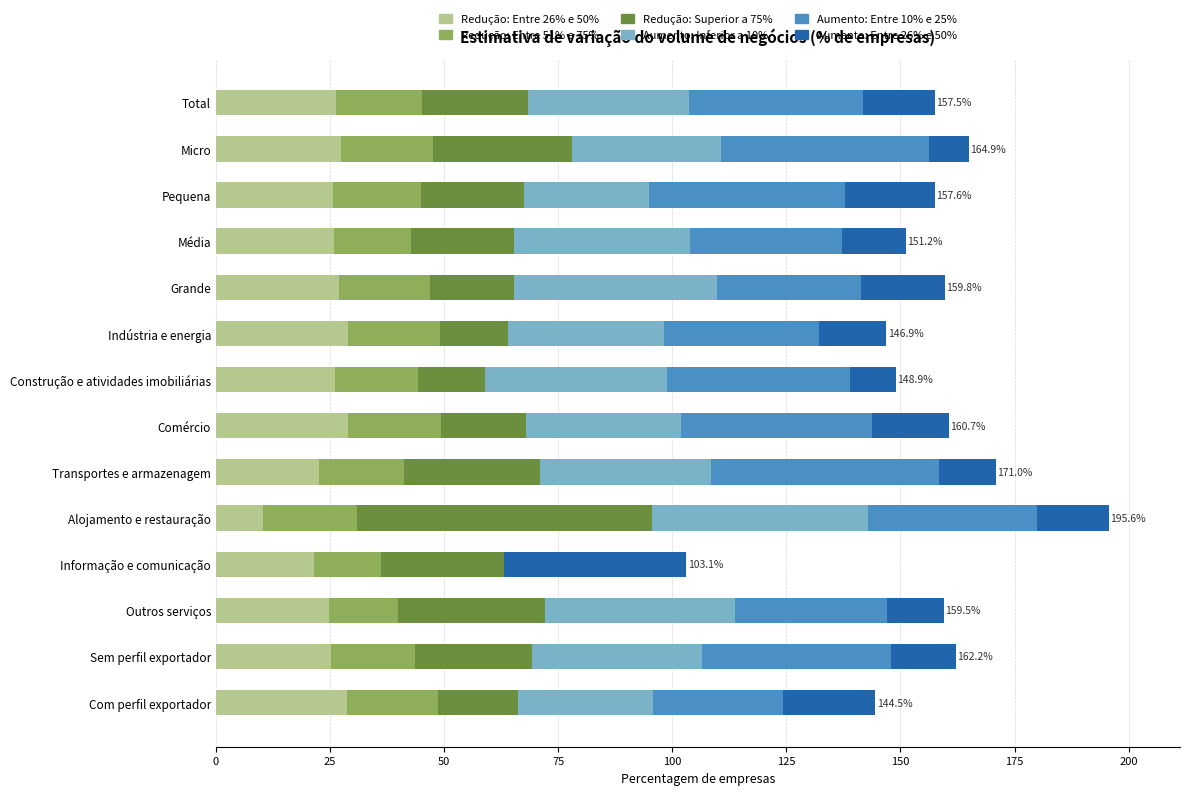

What is the highest value of the Redução: Entre 26% e 50% series?

29.0